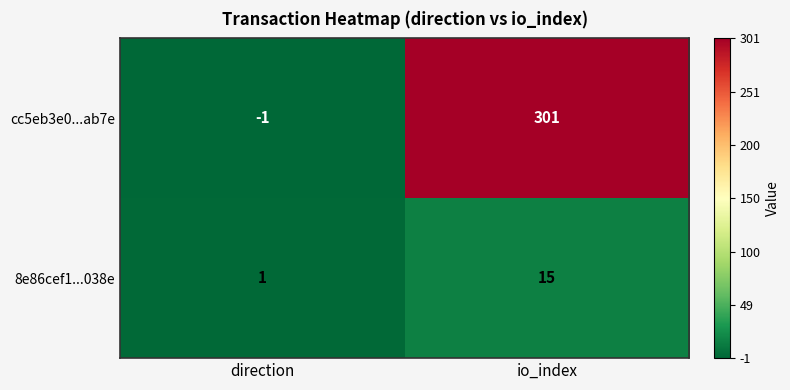

What is the difference between the cc5eb3e0...ab7e values at io_index and direction?

302